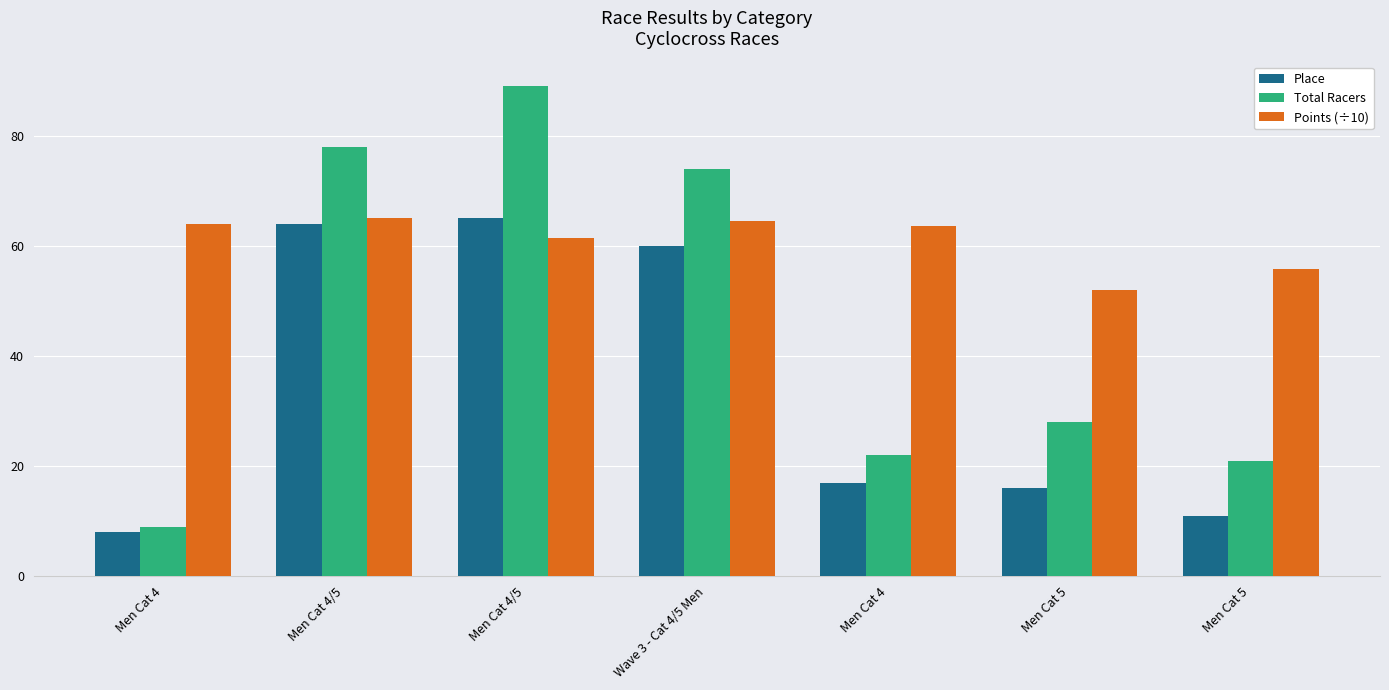

Which category has the lowest value in the Place series?

Men Cat 4